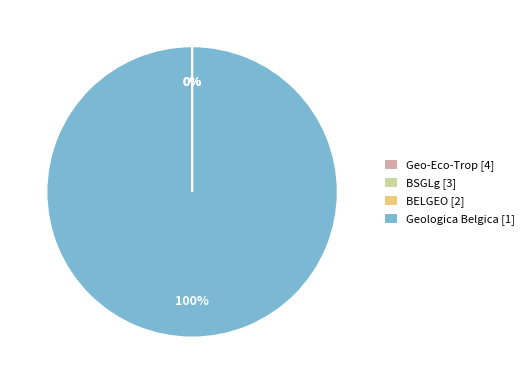

Does any single category account for the majority?

Yes